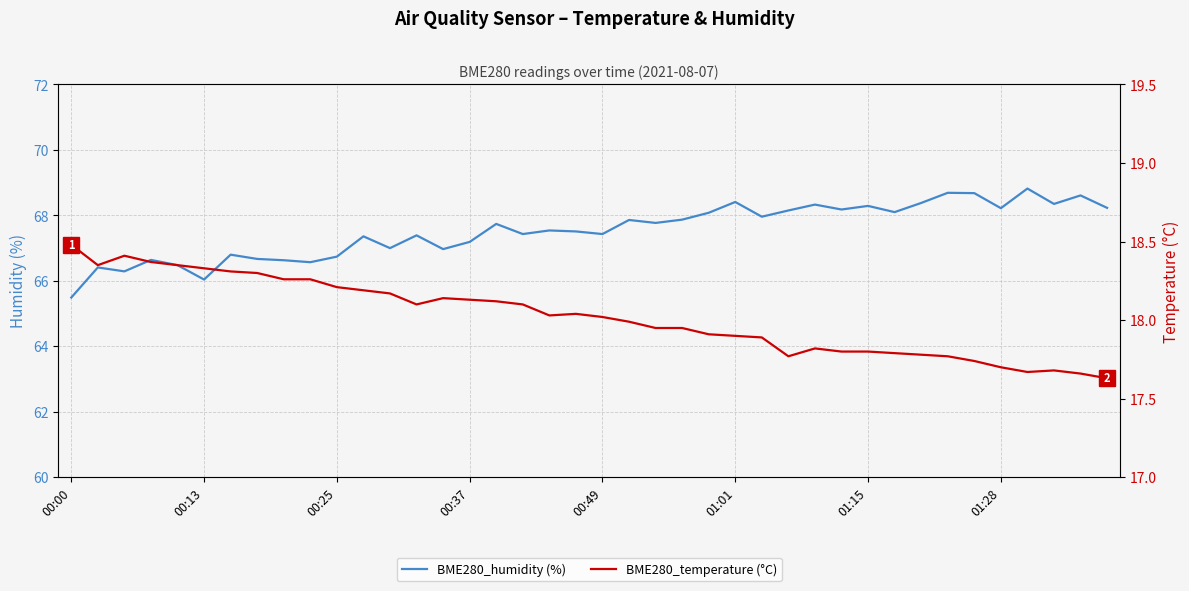

What is the minimum value for BME280_temperature (°C)?

17.6